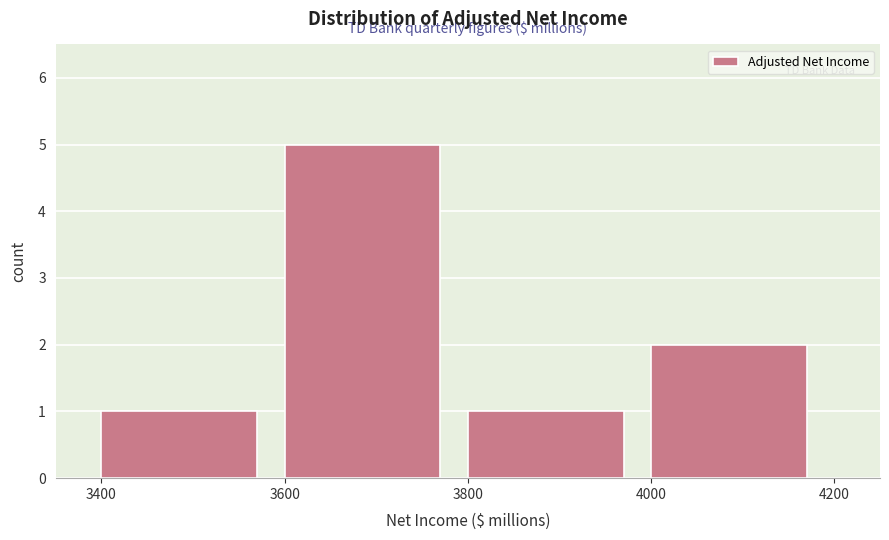

Reading left to right, list every bar in this chart as the range it spans on the x-axis followed by its height. The values are not printed on the chart, so give them approximately, as read against the axis.

3400 to 3600: 1
3600 to 3800: 5
3800 to 4000: 1
4000 to 4200: 2